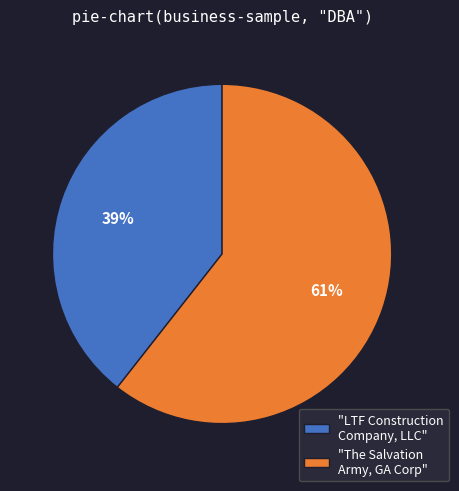

Rank the categories by value from lowest to highest.

"LTF Construction Company, LLC", "The Salvation Army, GA Corp"